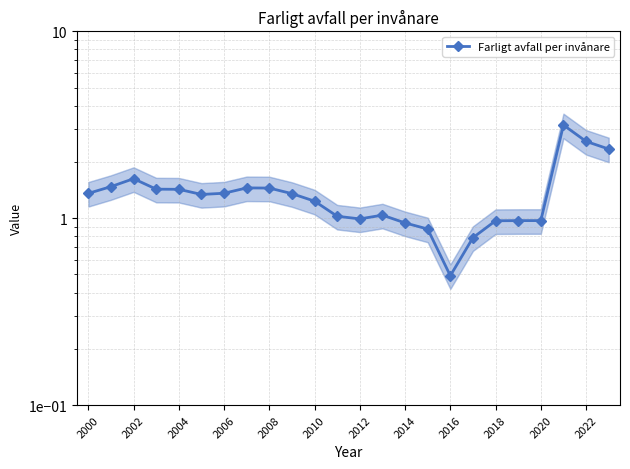

What is the difference between the maximum and minimum values?

2.7